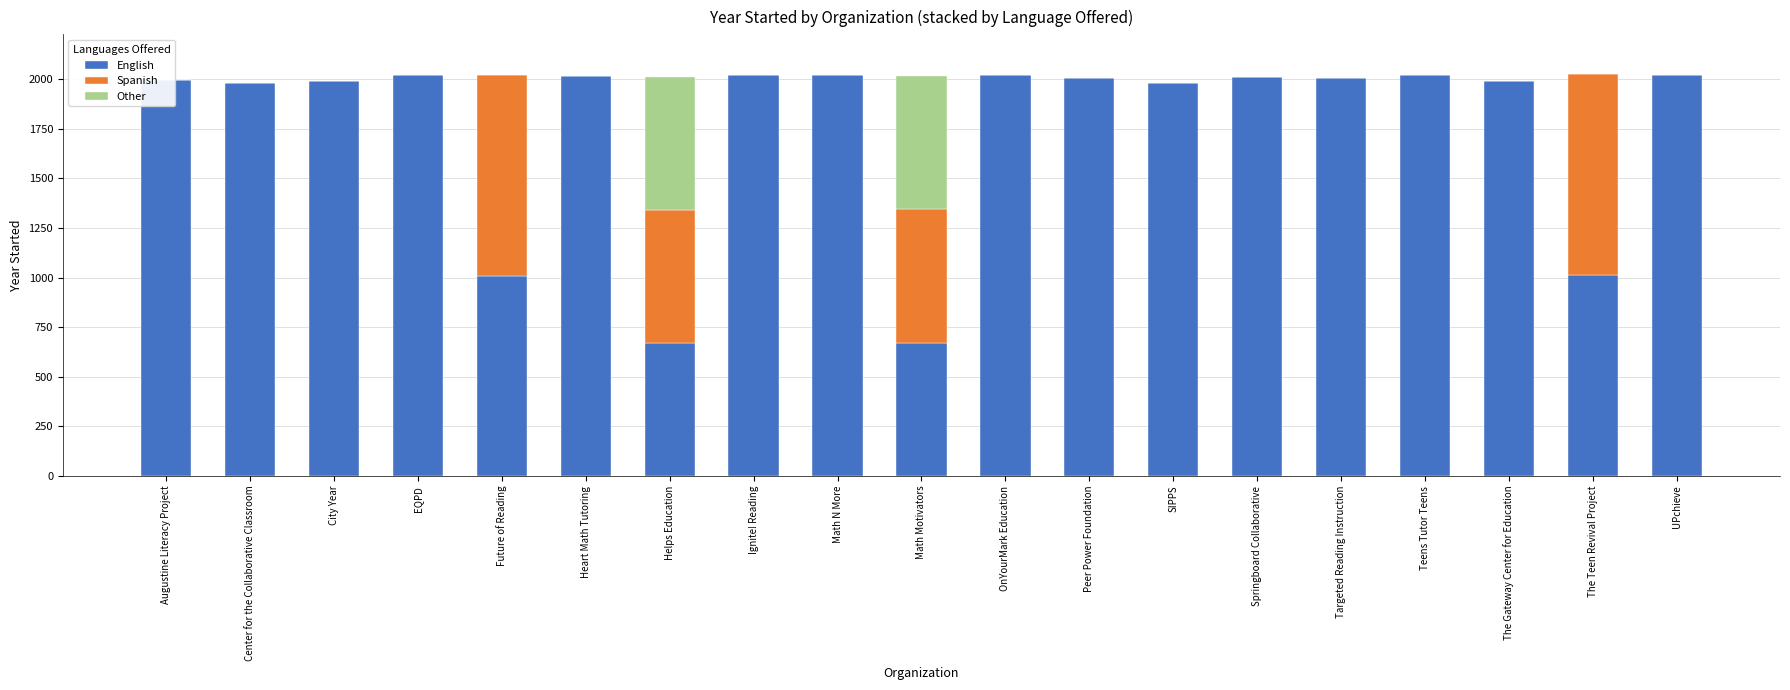

Reading left to right, what are all the values shown in this chart?

English: Augustine Literacy Project=1994.0	Center for the Collaborative Classroom=1980.0	City Year=1988.0	EQPD=2020.0	Future of Reading=1010.0	Heart Math Tutoring=2013.0	Helps Education=670.0	Ignite! Reading=2021.0	Math N More=2020.0	Math Motivators=672.0	OnYourMark Education=2021.0	Peer Power Foundation=2004.0	SIPPS=1980.0	Springboard Collaborative=2012.0	Targeted Reading Instruction=2005.0	Teens Tutor Teens=2018.0	The Gateway Center for Education=1990.0	The Teen Revival Project=1011.5	UPchieve=2018.0
Spanish: Augustine Literacy Project=0.0	Center for the Collaborative Classroom=0.0	City Year=0.0	EQPD=0.0	Future of Reading=1010.0	Heart Math Tutoring=0.0	Helps Education=670.0	Ignite! Reading=0.0	Math N More=0.0	Math Motivators=672.0	OnYourMark Education=0.0	Peer Power Foundation=0.0	SIPPS=0.0	Springboard Collaborative=0.0	Targeted Reading Instruction=0.0	Teens Tutor Teens=0.0	The Gateway Center for Education=0.0	The Teen Revival Project=1011.5	UPchieve=0.0
Other: Augustine Literacy Project=0.0	Center for the Collaborative Classroom=0.0	City Year=0.0	EQPD=0.0	Future of Reading=0.0	Heart Math Tutoring=0.0	Helps Education=670.0	Ignite! Reading=0.0	Math N More=0.0	Math Motivators=672.0	OnYourMark Education=0.0	Peer Power Foundation=0.0	SIPPS=0.0	Springboard Collaborative=0.0	Targeted Reading Instruction=0.0	Teens Tutor Teens=0.0	The Gateway Center for Education=0.0	The Teen Revival Project=0.0	UPchieve=0.0